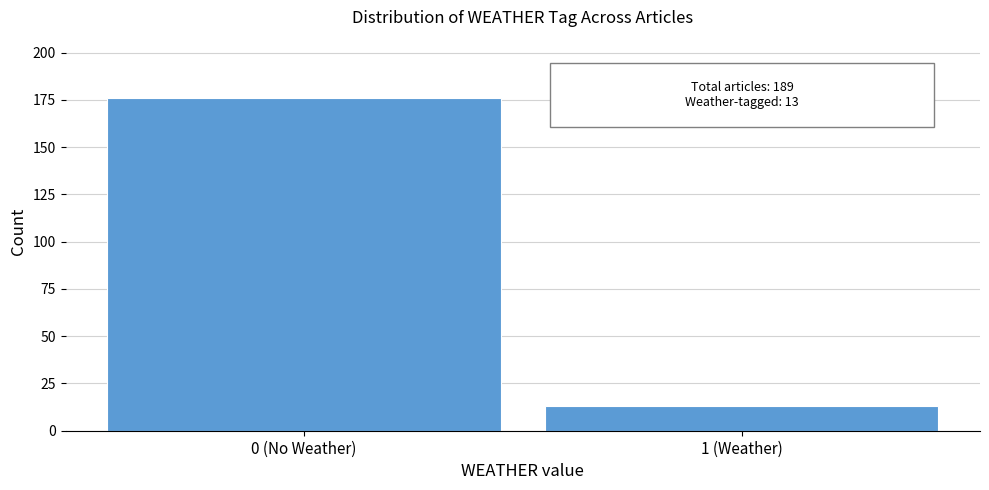

Reading left to right, transcribe all the data shown in this chart.

176	13